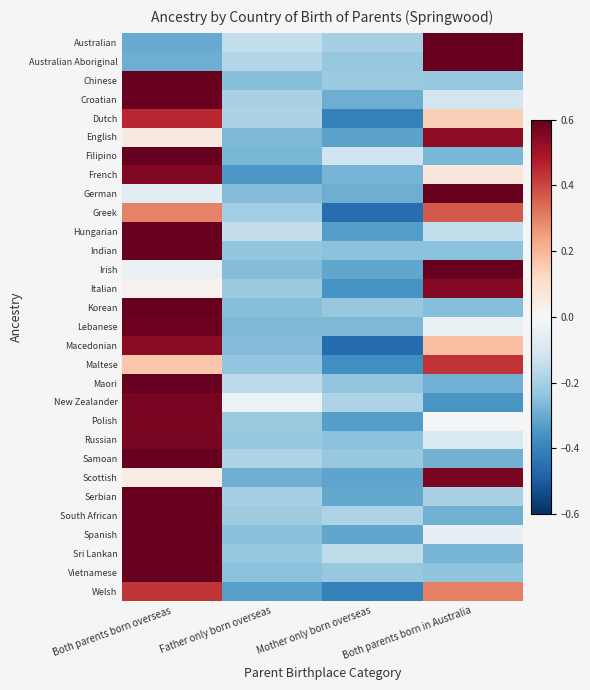

What is the spread (max minus min) of values at Both parents born in Australia?

1.0